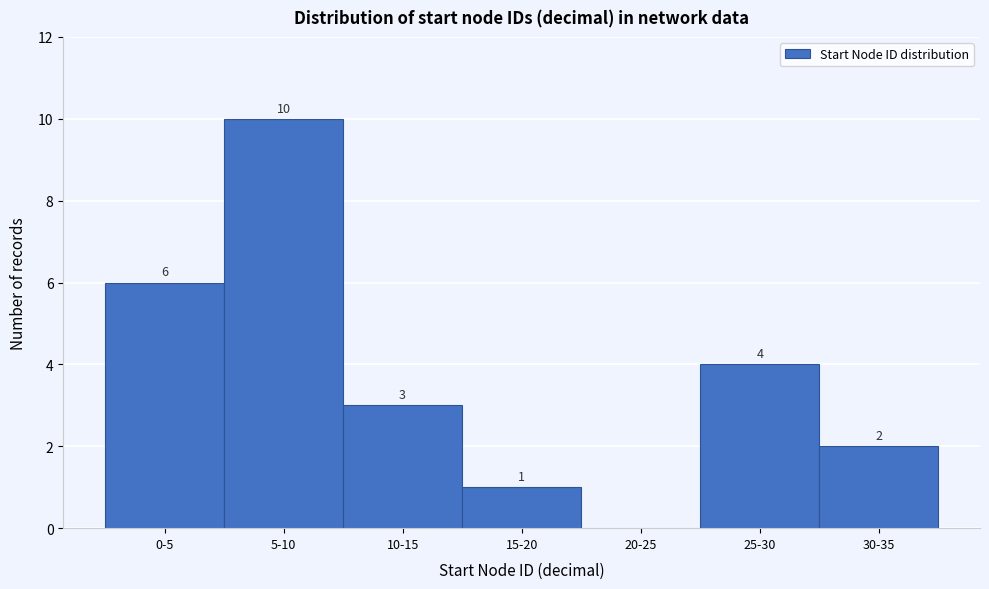

Reading left to right, list all the values displayed in this chart.

0-5=6	5-10=10	10-15=3	15-20=1	20-25=0	25-30=4	30-35=2